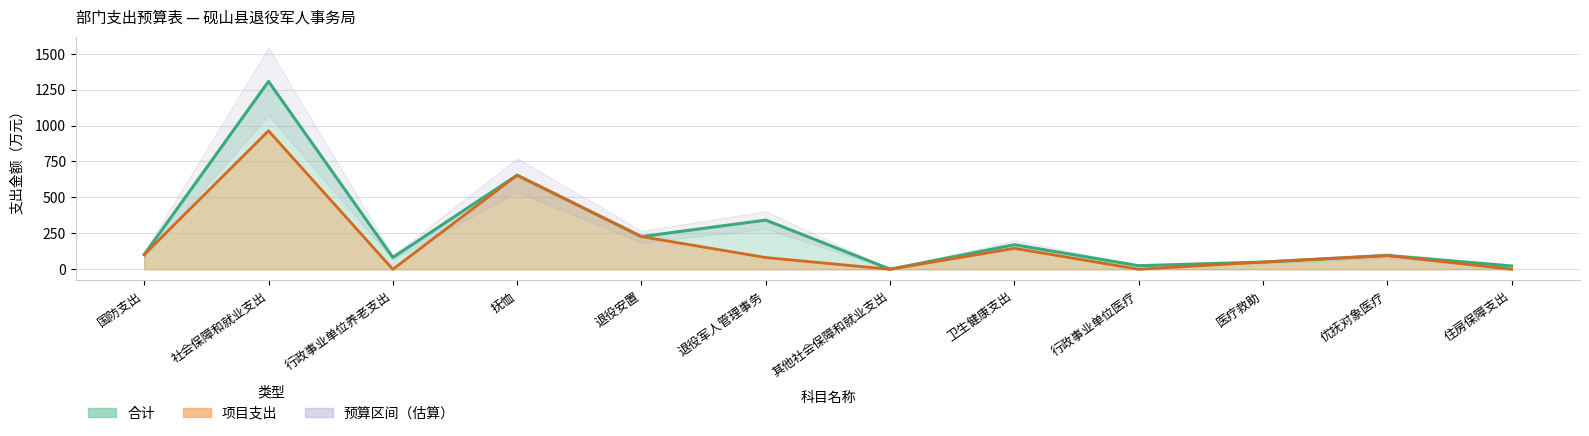

Which category has the lowest value across all series?

行政事业单位养老支出